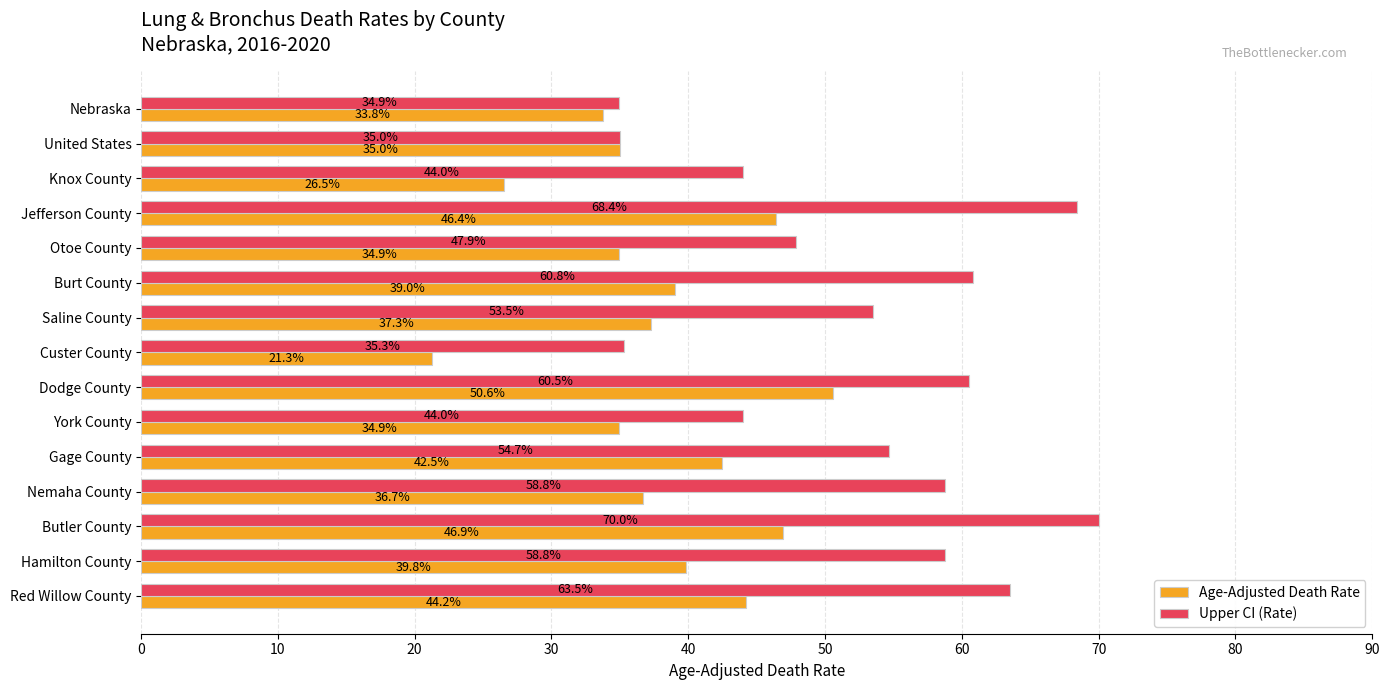

What is the sum of the Age-Adjusted Death Rate values at Knox County and Red Willow County?

70.7